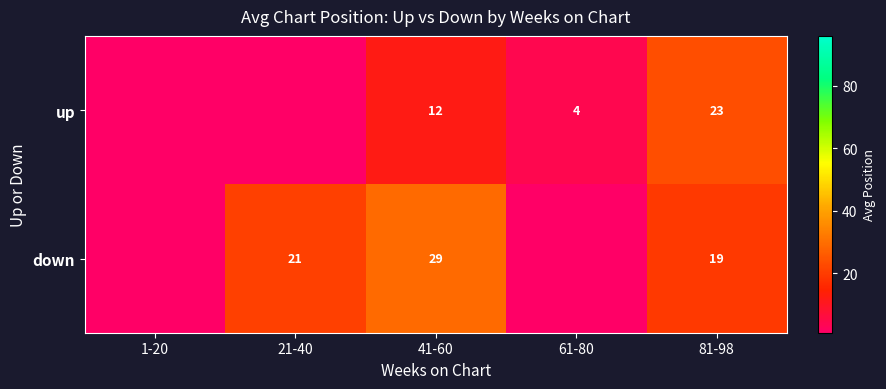

The value of down at 81-98 is 19. True or false?

True